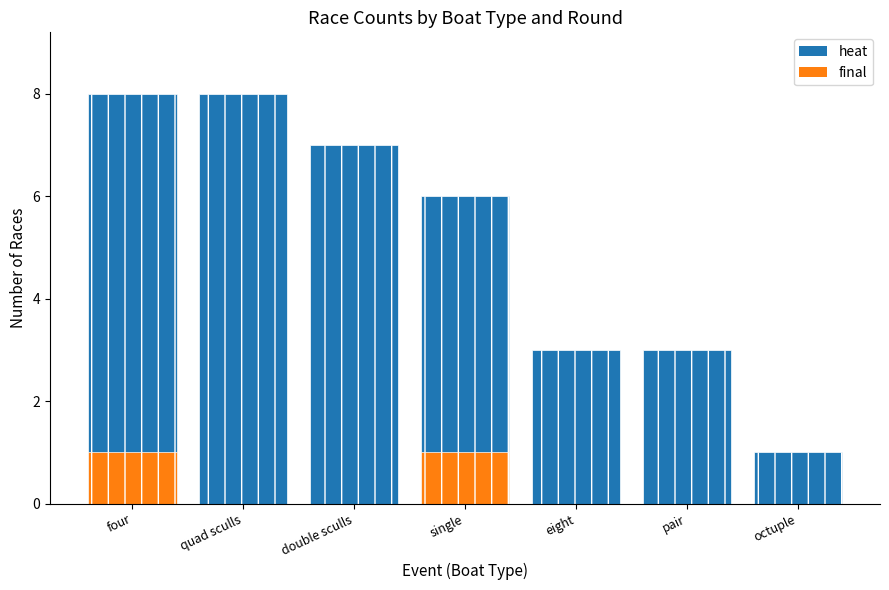

Reading left to right, transcribe all the data shown in this chart.

heat: 8	8	7	6	3	3	1
final: 1	0	0	1	0	0	0